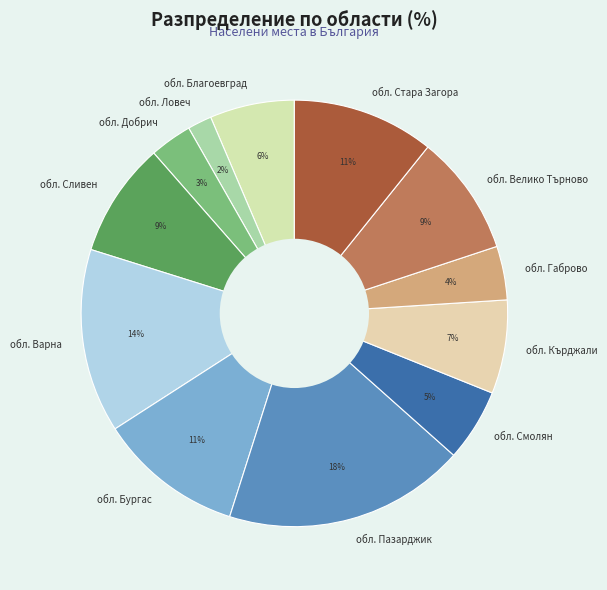

Do обл. Пазарджик and обл. Кърджали together represent more than half of the pie?

No